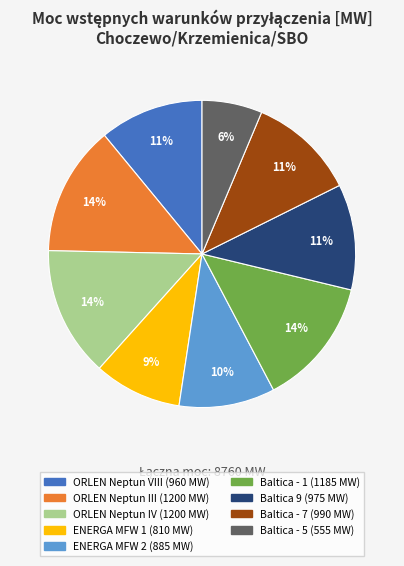

What is the smallest slice in the pie chart?

Baltica - 5